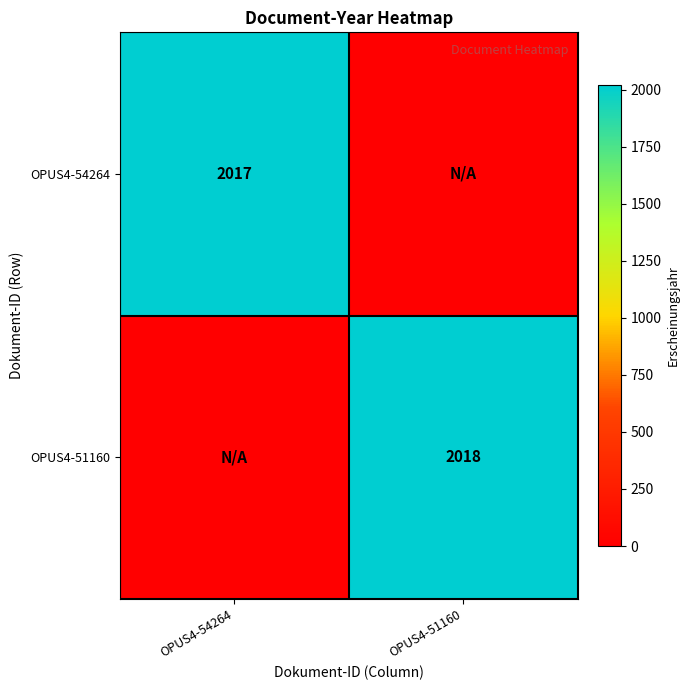

True or false: OPUS4-51160 has a value of 2018 at OPUS4-51160.

True